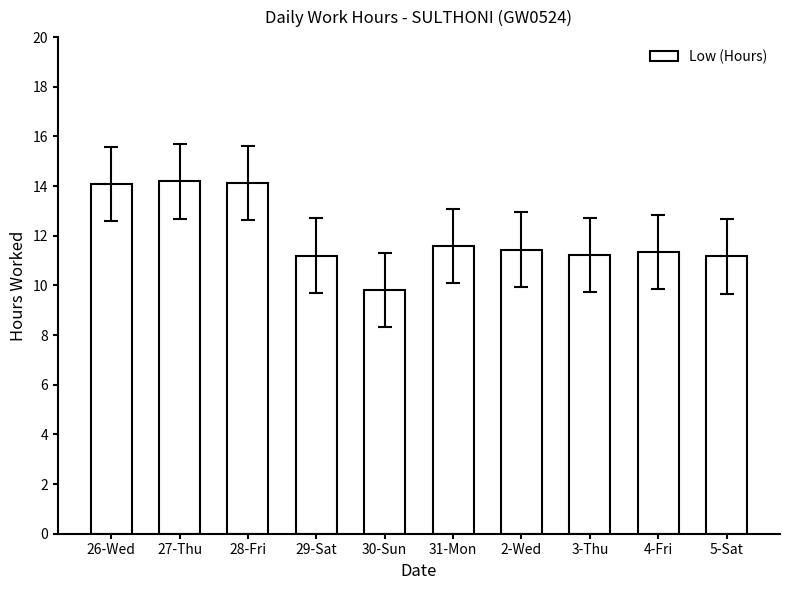

Does the chart contain any negative values?

No